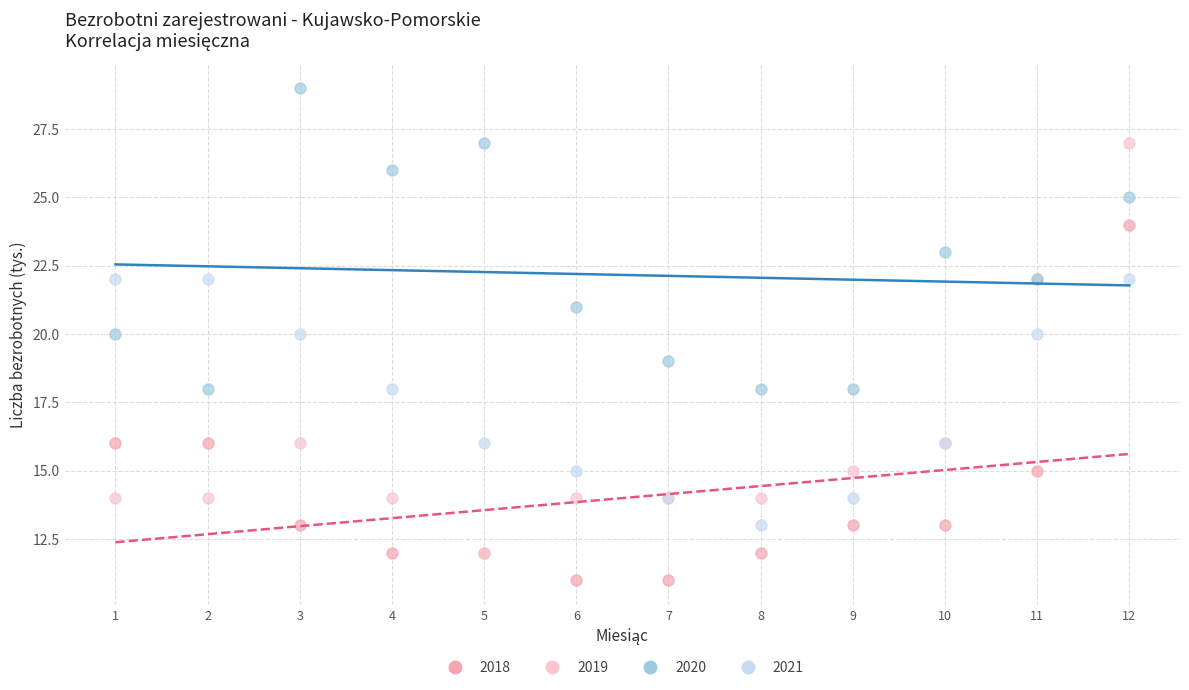

Which series contains the lowest Y value?

2018